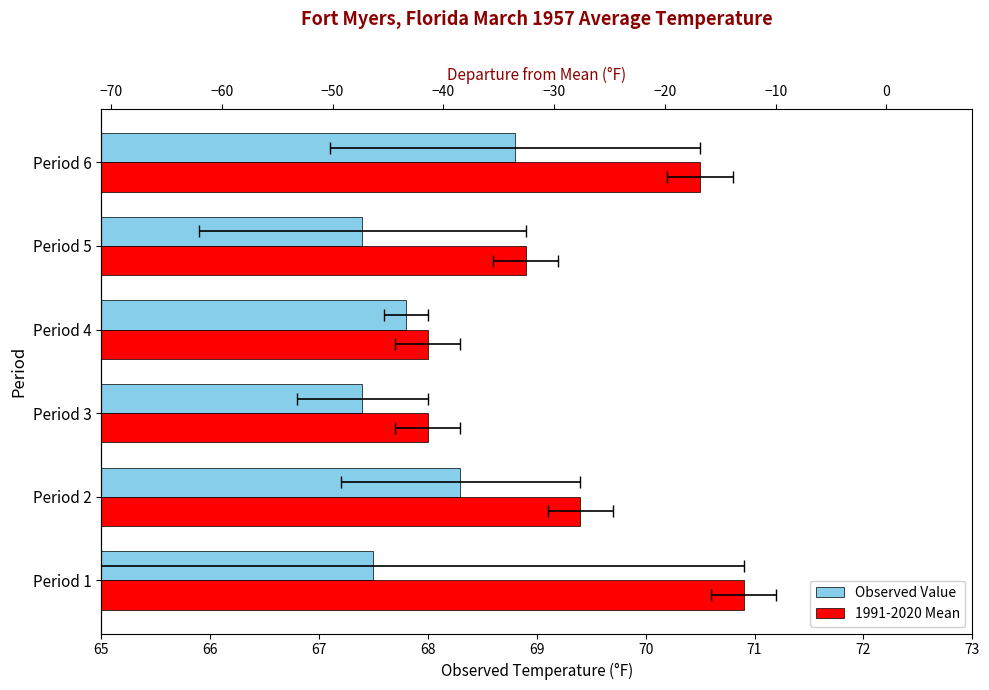

How many series are shown in this chart?

2